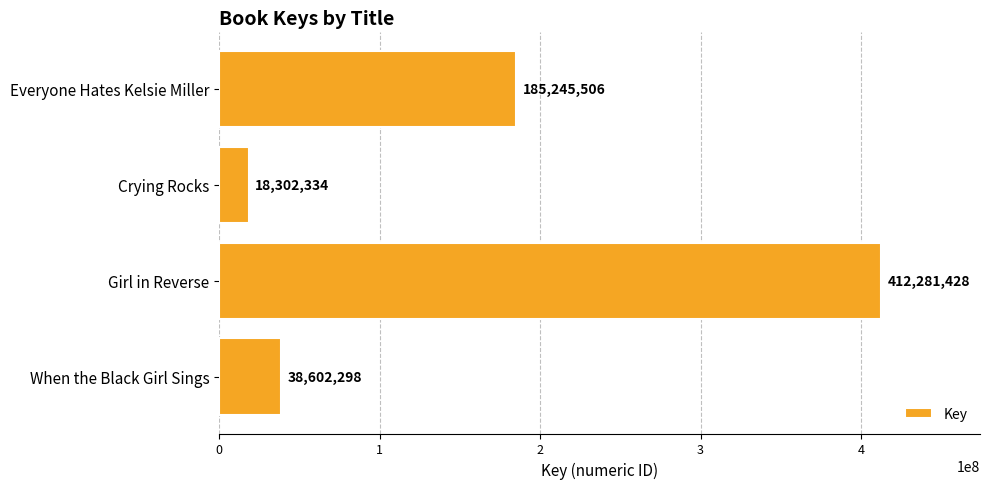

The chart shows a value of 38602298 at When the Black Girl Sings. True or false?

True